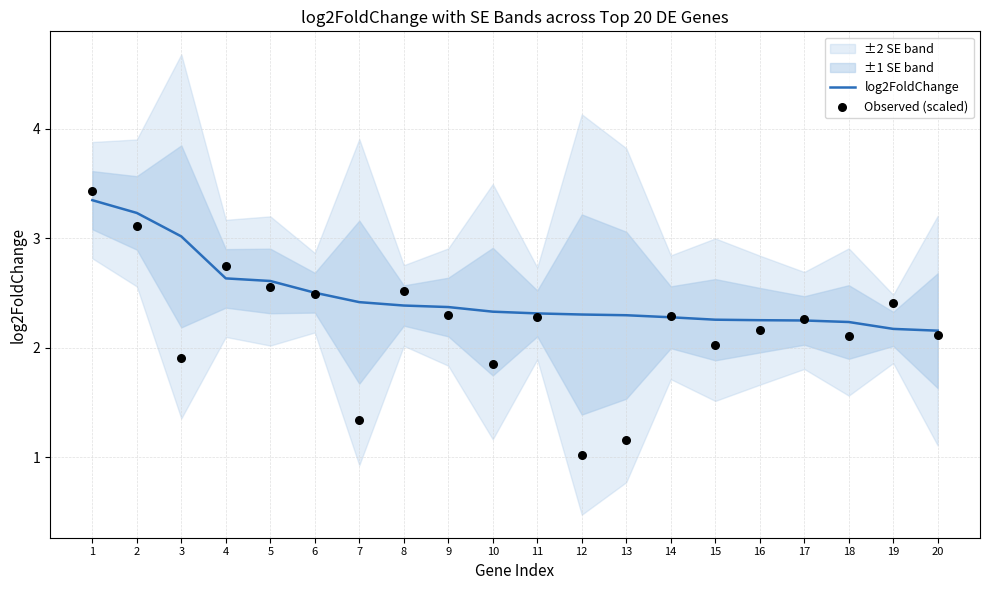

The log2FoldChange series shows 1.4 at 4. True or false?

False